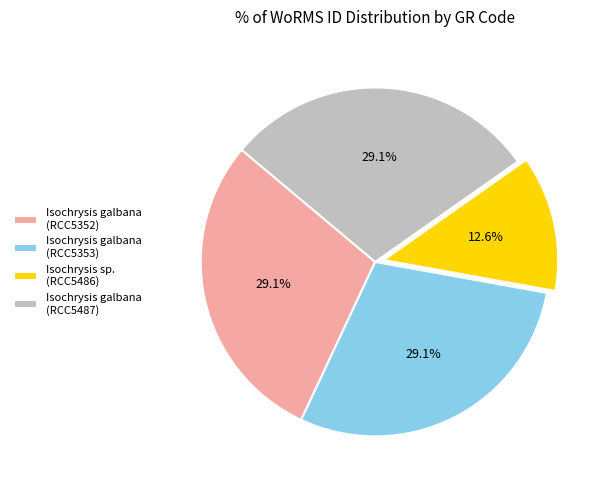

To the nearest percent, what portion does Isochrysis sp. (RCC5486) represent?

13%